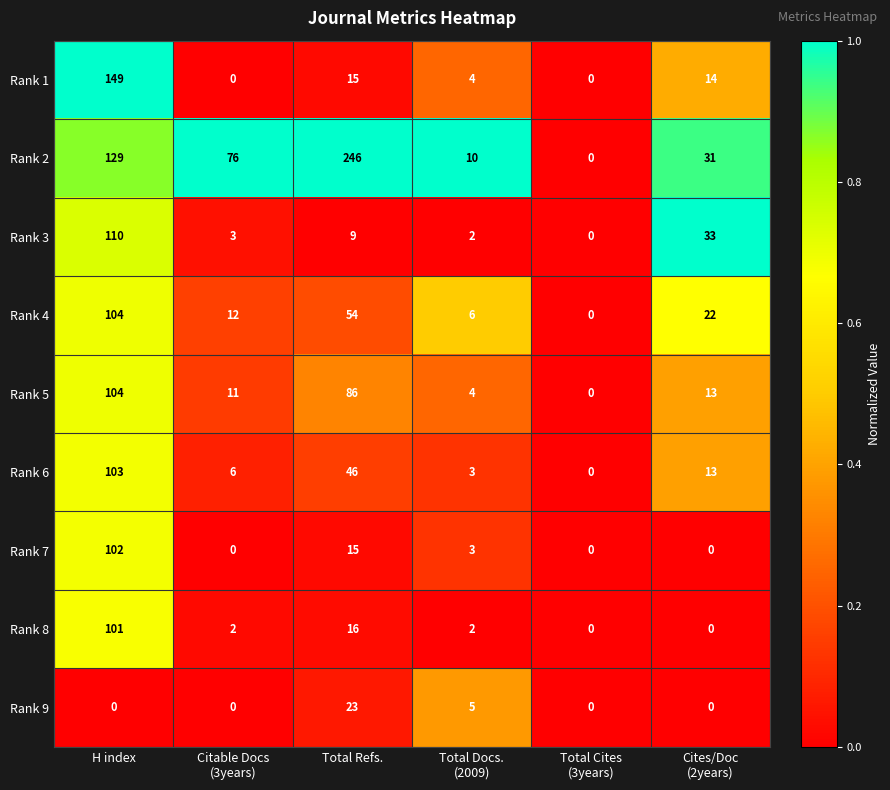

Which category has the highest value in the Rank 6 series?

H index